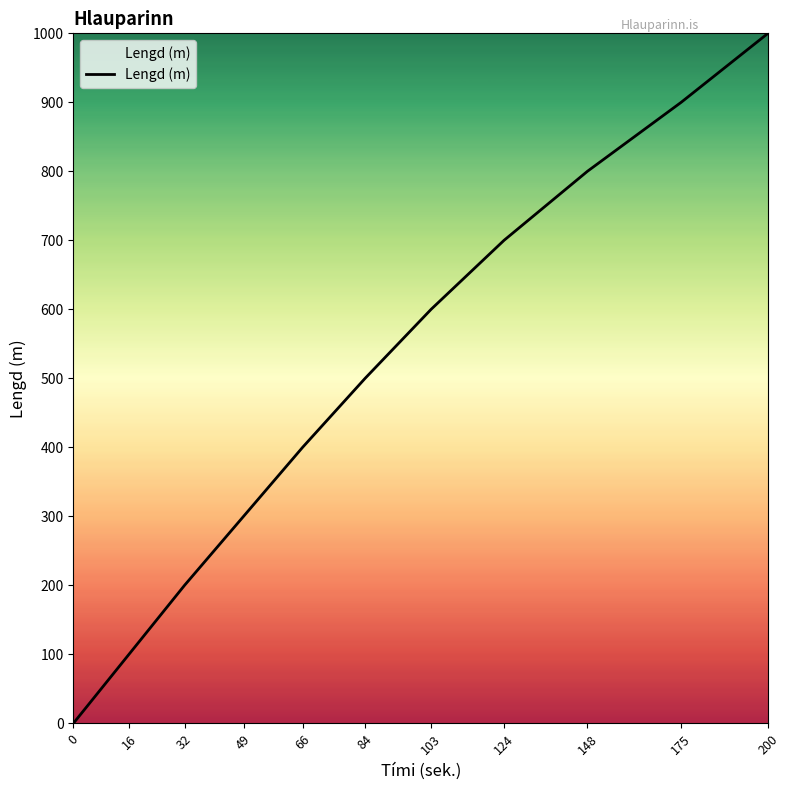

How many values are between 200 and 800?

7